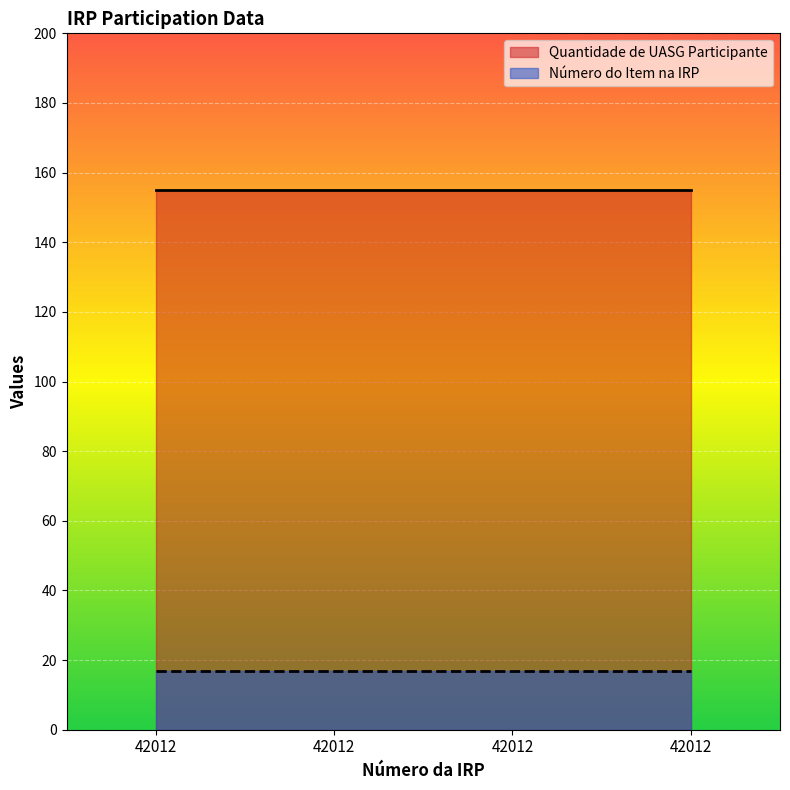

What value does the Quantidade de UASG Participante series have at 42012?

155